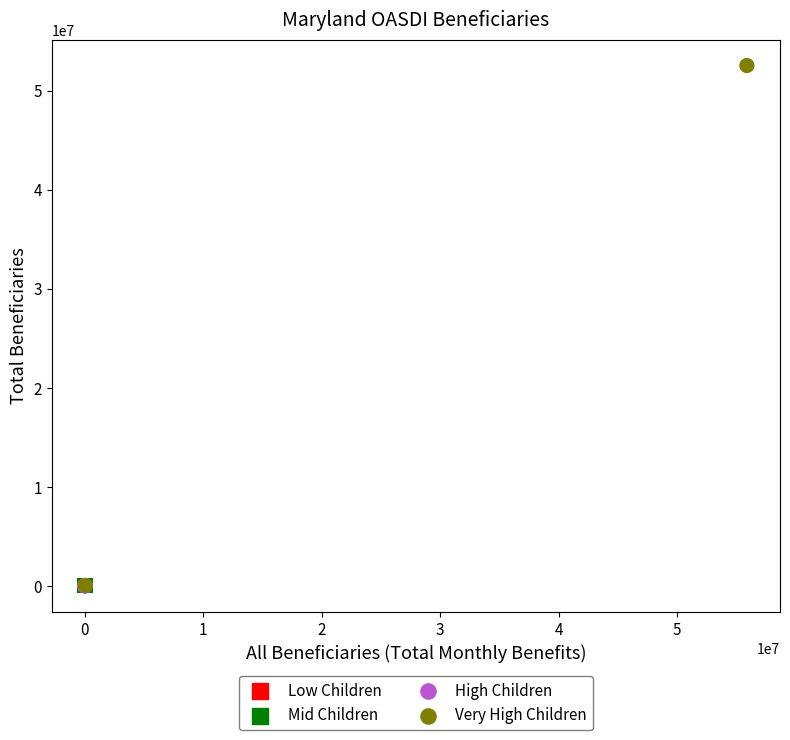

Which series has the widest spread of Y values?

Very High Children